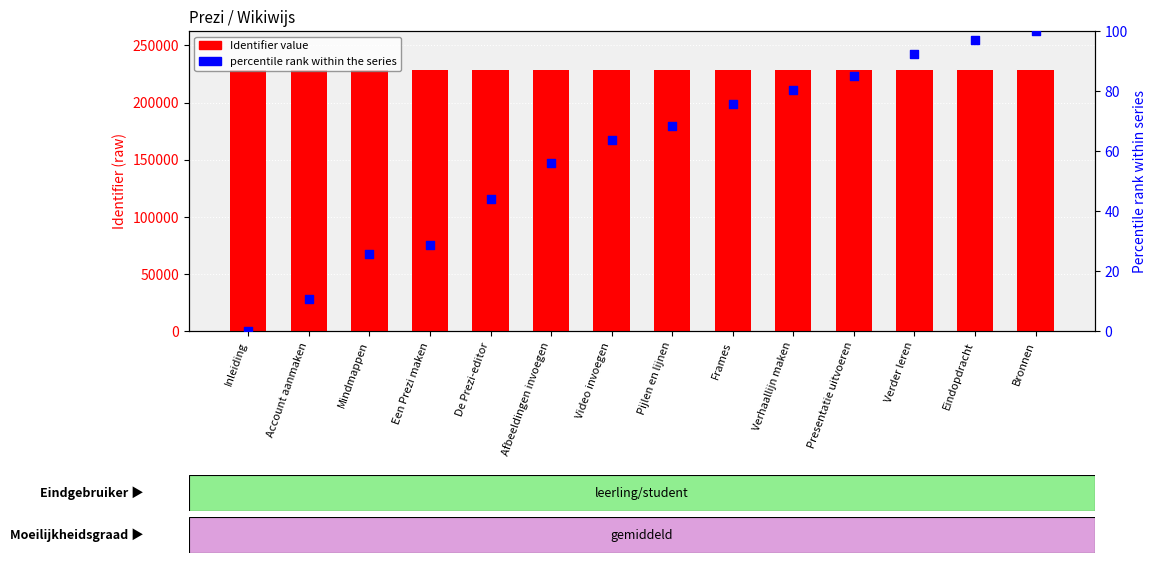

Which series has the largest Y range (max minus min)?

percentile rank within the series